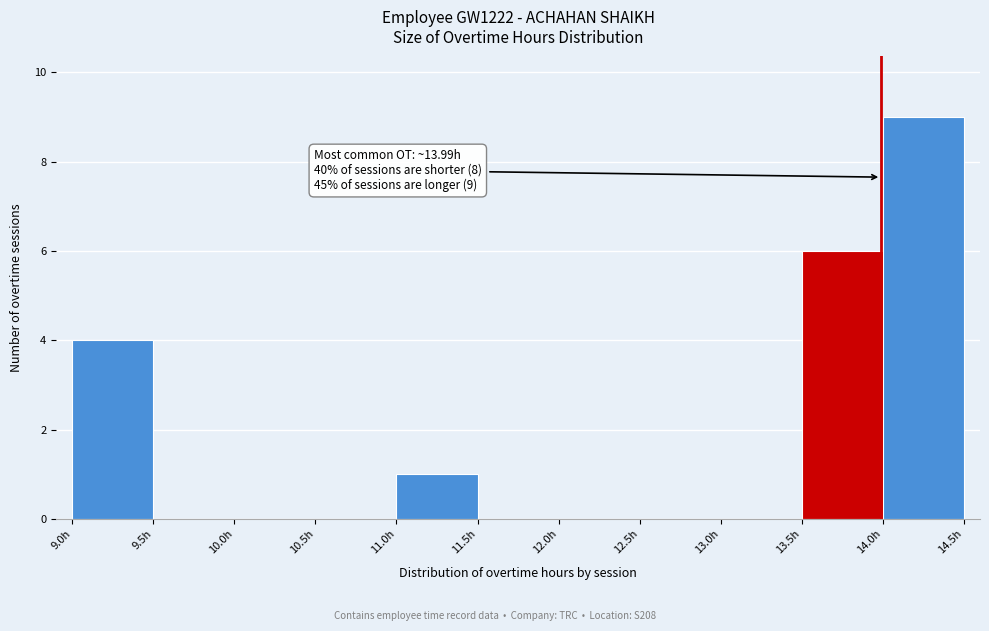

Over which range of the x-axis is the bar tallest?

14.0 to 14.5